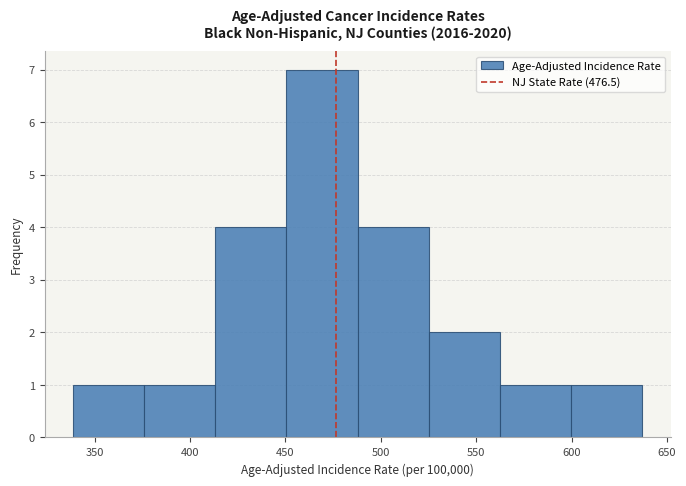

Reading left to right, transcribe this chart: for each bar, give the range it covers on the x-axis and its height. Neither the bar edges nor the heights are printed on the chart, so give them approximately, as read against the axes.

340 to 375: 1
375 to 415: 1
415 to 450: 4
450 to 490: 7
490 to 525: 4
525 to 565: 2
565 to 600: 1
600 to 635: 1